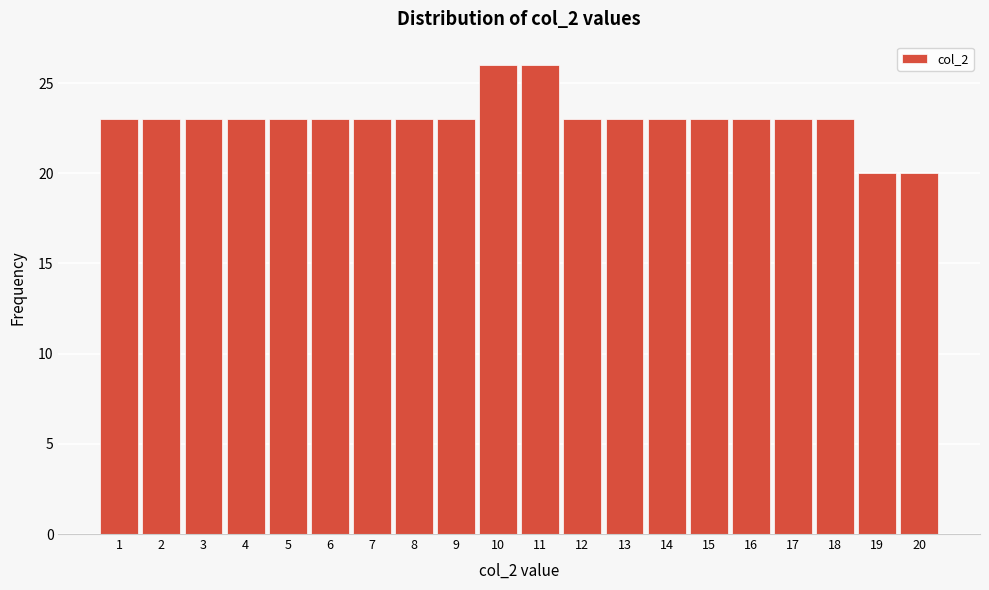

Reading left to right, transcribe all the data shown in this chart.

1=23	2=23	3=23	4=23	5=23	6=23	7=23	8=23	9=23	10=26	11=26	12=23	13=23	14=23	15=23	16=23	17=23	18=23	19=20	20=20